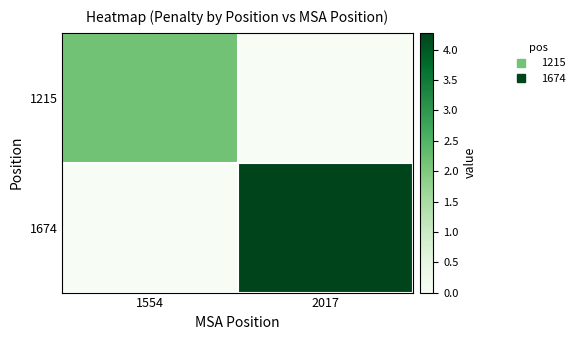

At how many categories does at least one series exceed 2?

2